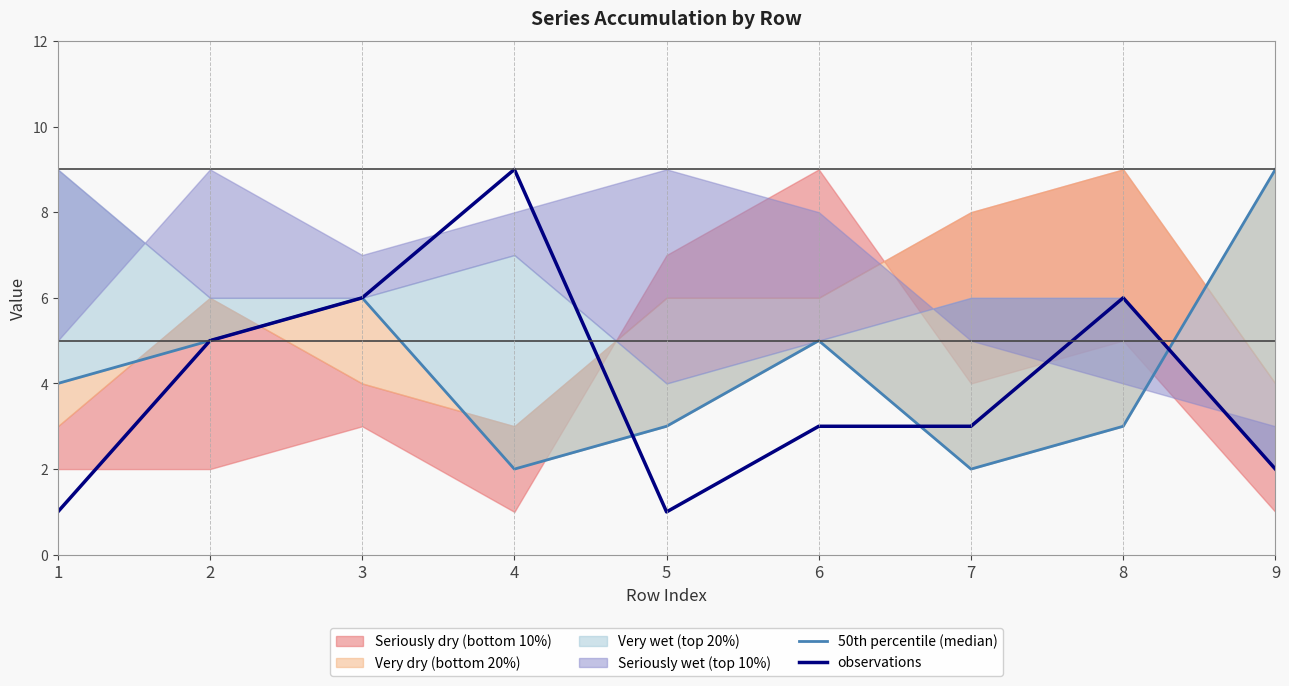

What is the approximate value of 50th percentile (median) at 3?

6